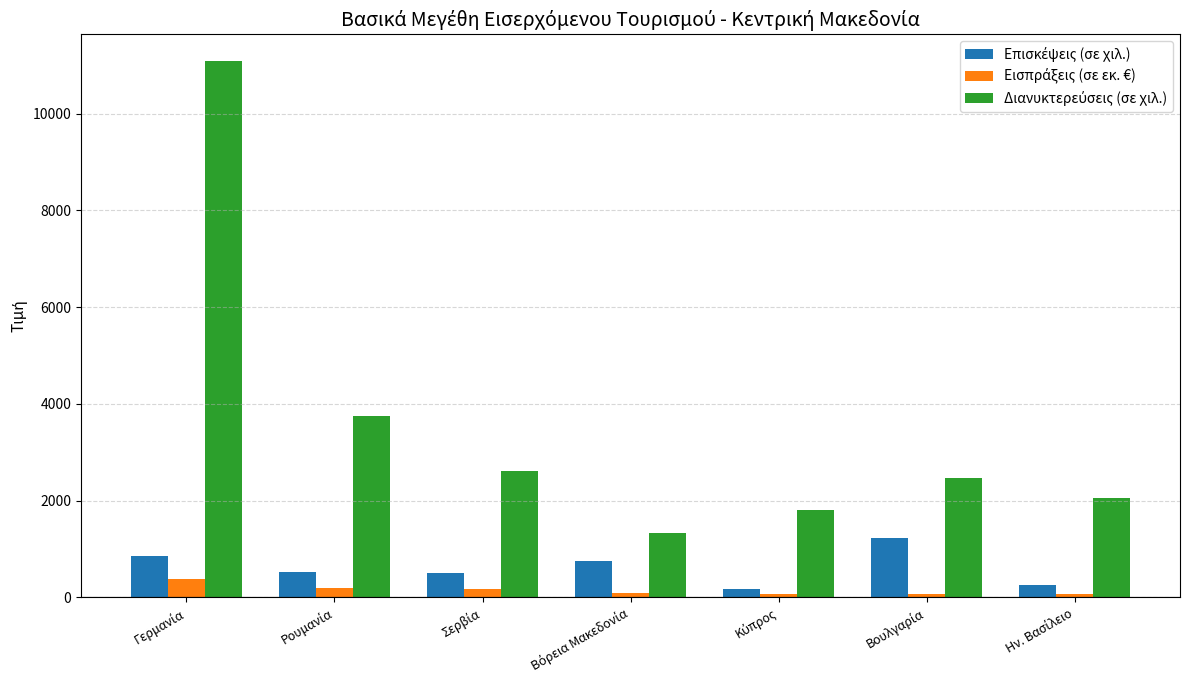

What is the greatest value displayed?

11089.3